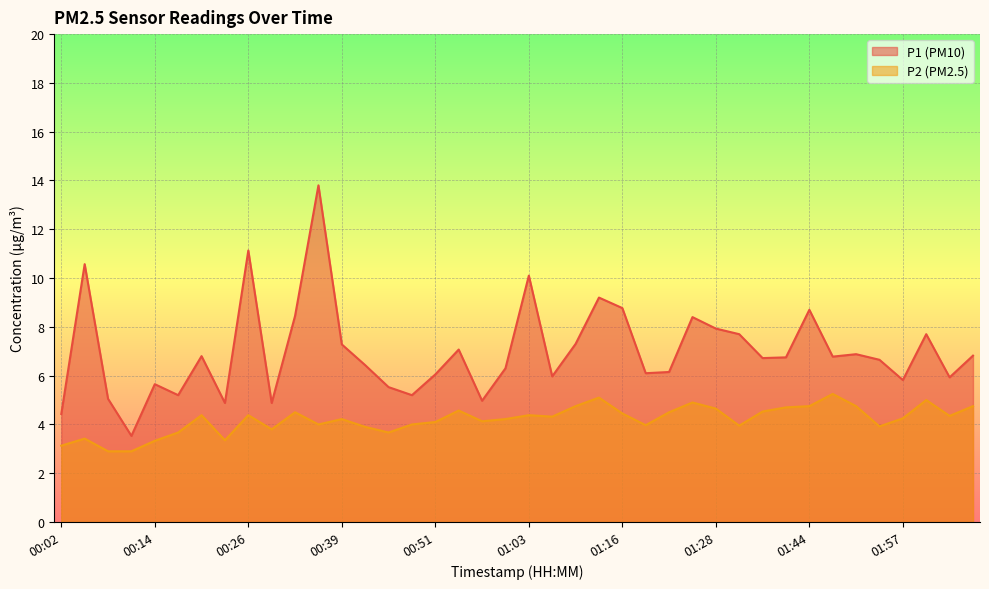

Is the value of P1 at 00:05 greater than the value of P2 at 01:25?

Yes